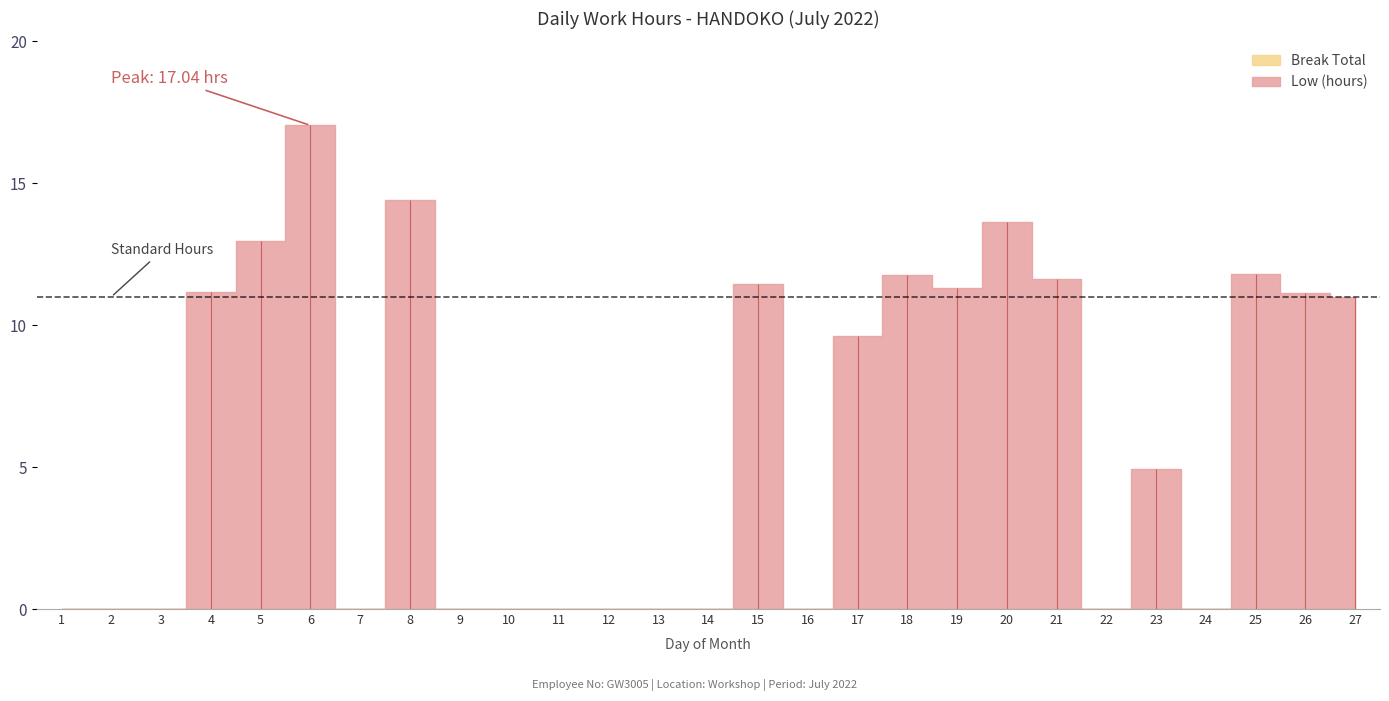

True or false: Low (hours) and Break Total cross at least once.

False